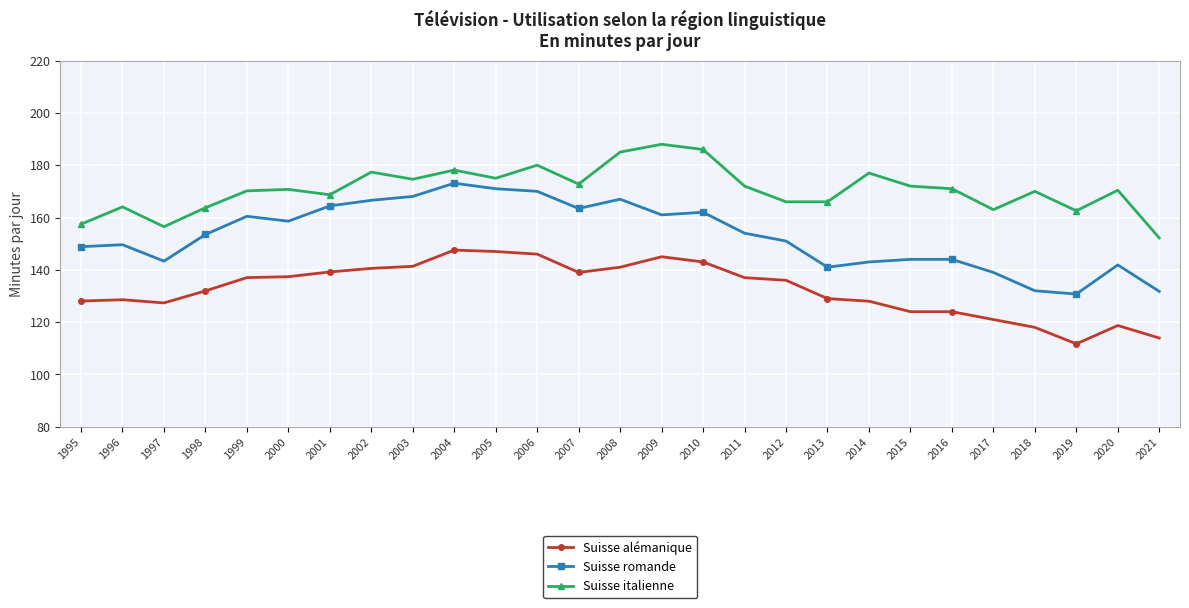

Rank the series at 1999 from highest to lowest value.

Suisse italienne, Suisse romande, Suisse alémanique